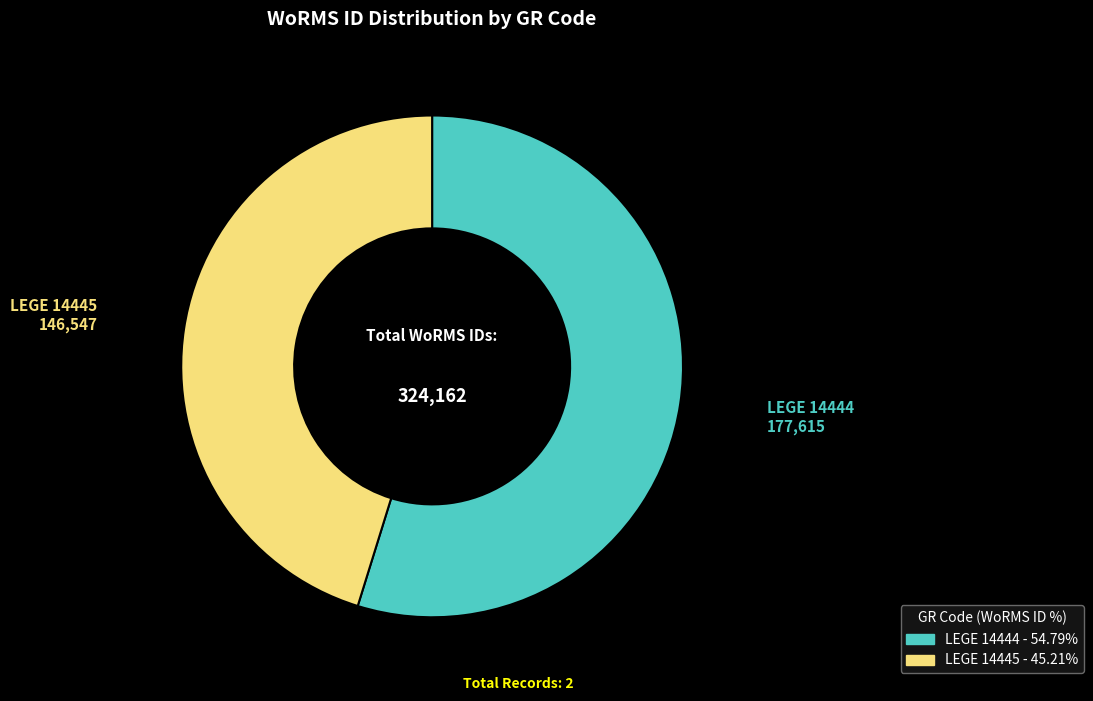

Between LEGE 14445 and LEGE 14444, which is larger?

LEGE 14444